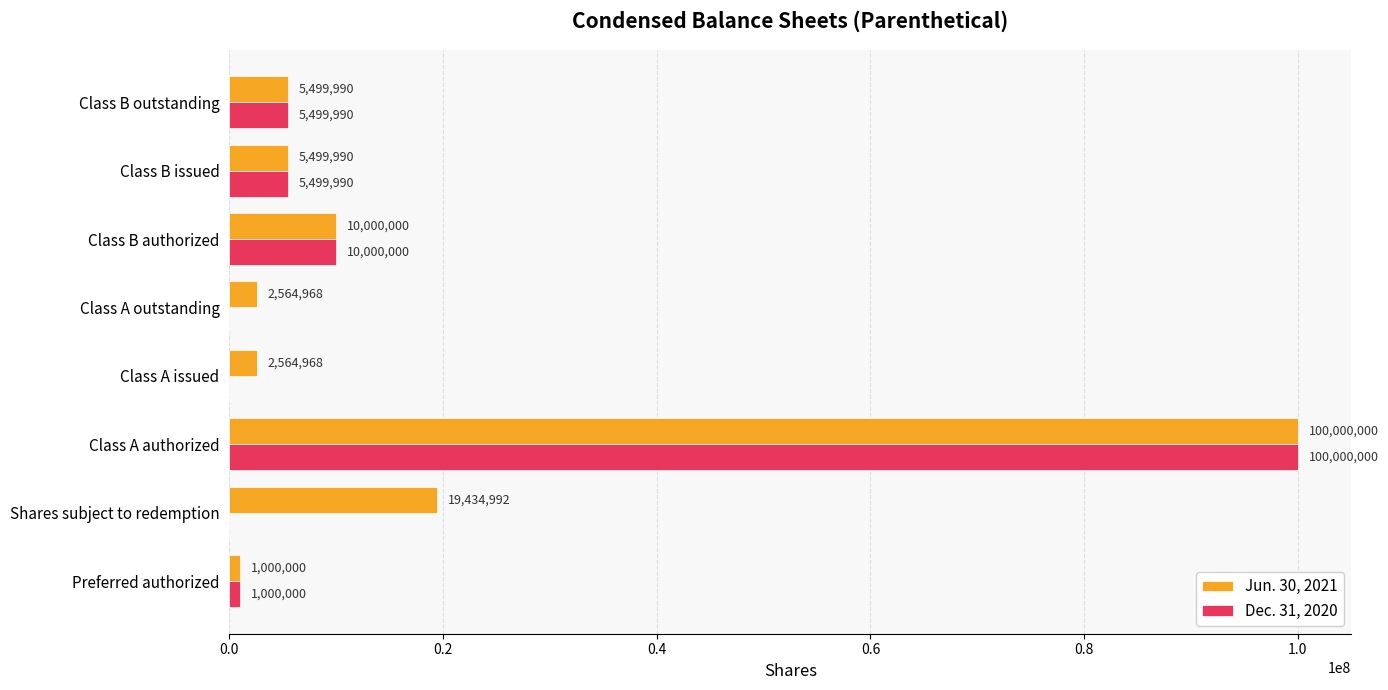

What is the average value of the Jun. 30, 2021 series?

18320614